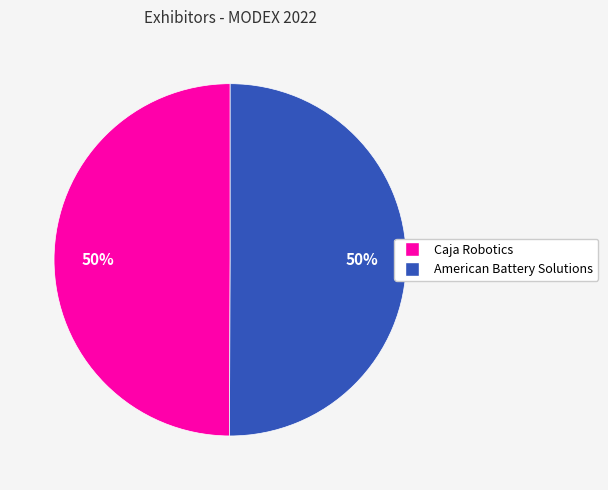

To the nearest percent, what is the average slice percentage?

50%